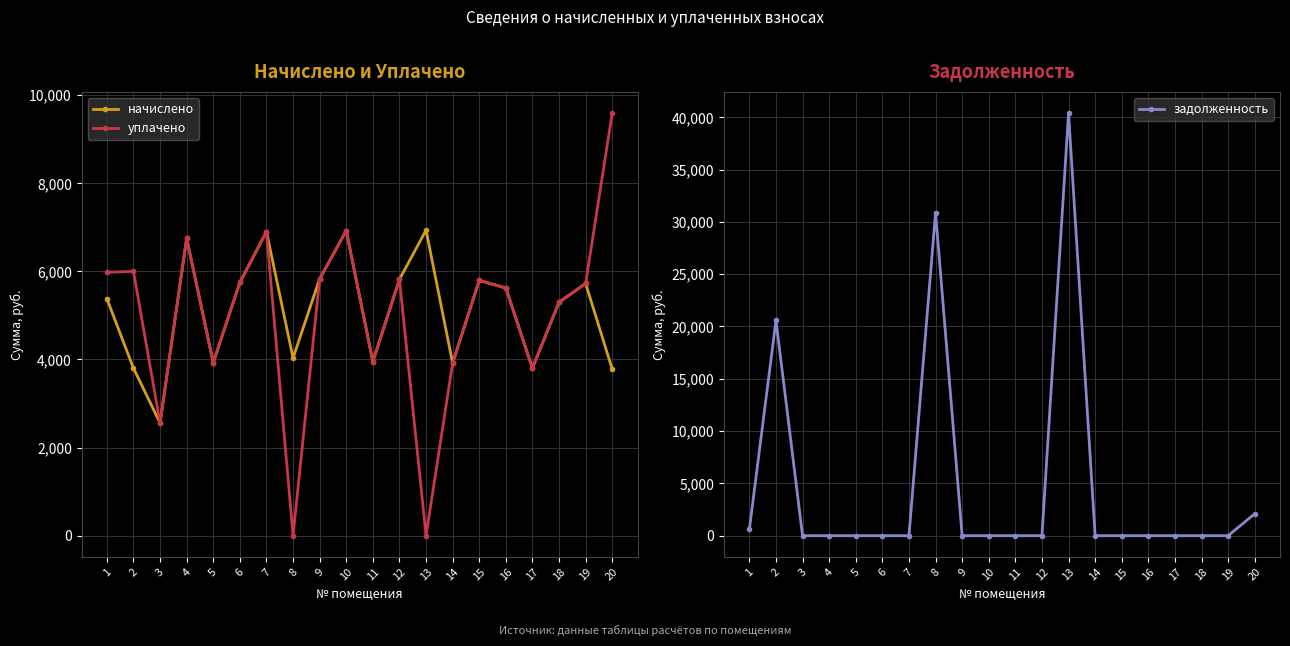

What is the difference between the highest and lowest values at 1?

5379.8